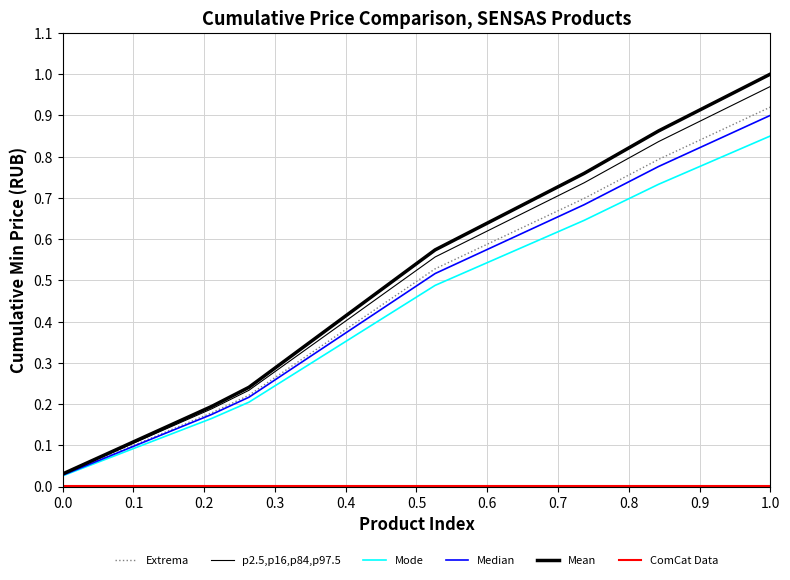

How many lines are shown in the chart?

6